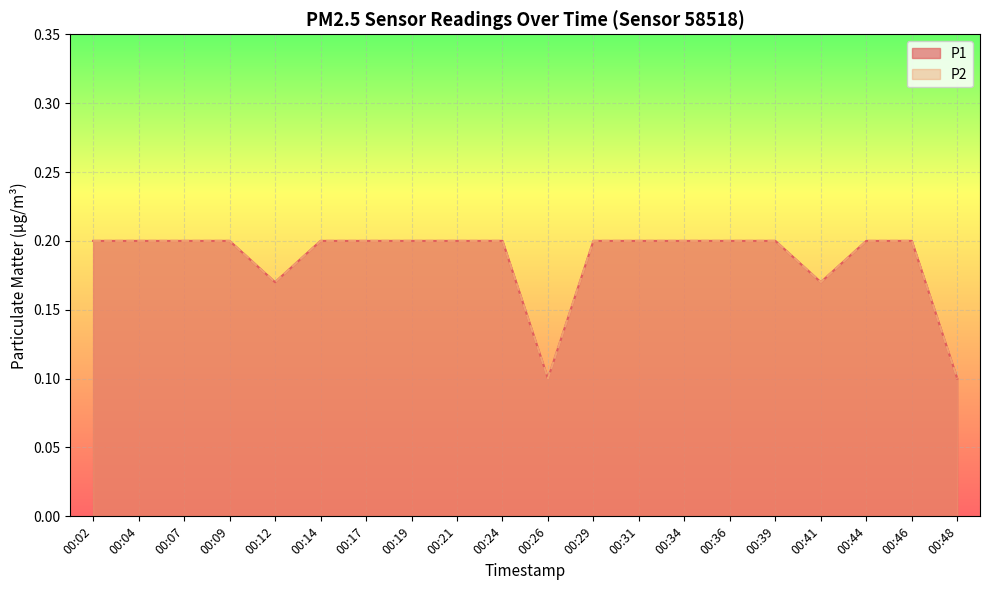

At which category is the sum across all series the highest?

00:02